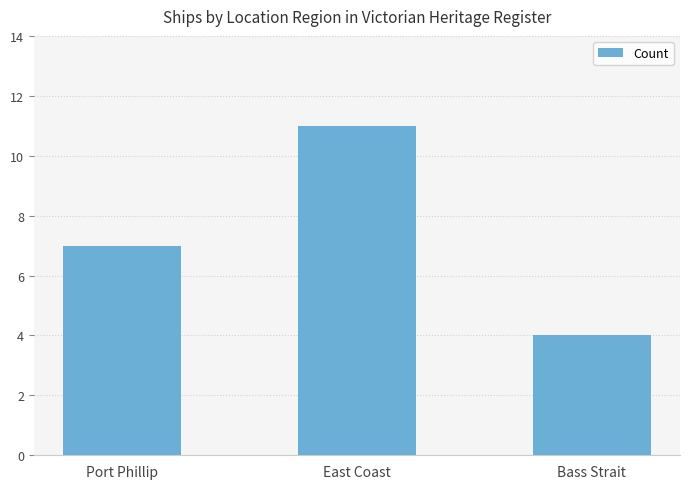

What is the change in value from Port Phillip to Bass Strait?

-3